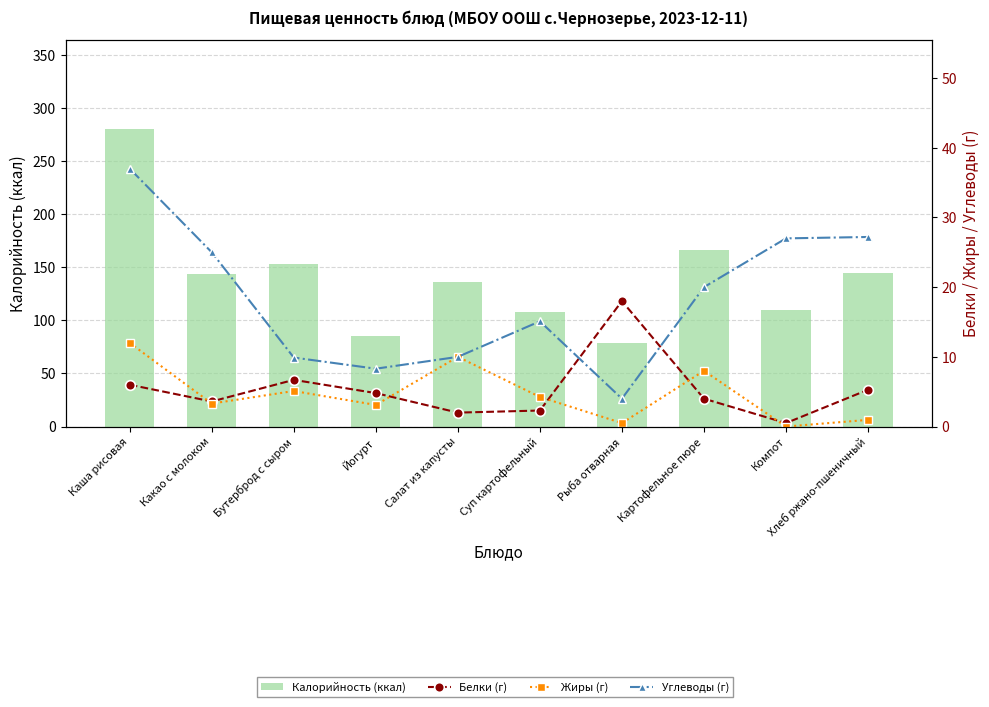

The value of Белки (г) at Суп картофельный is 0.9. True or false?

False